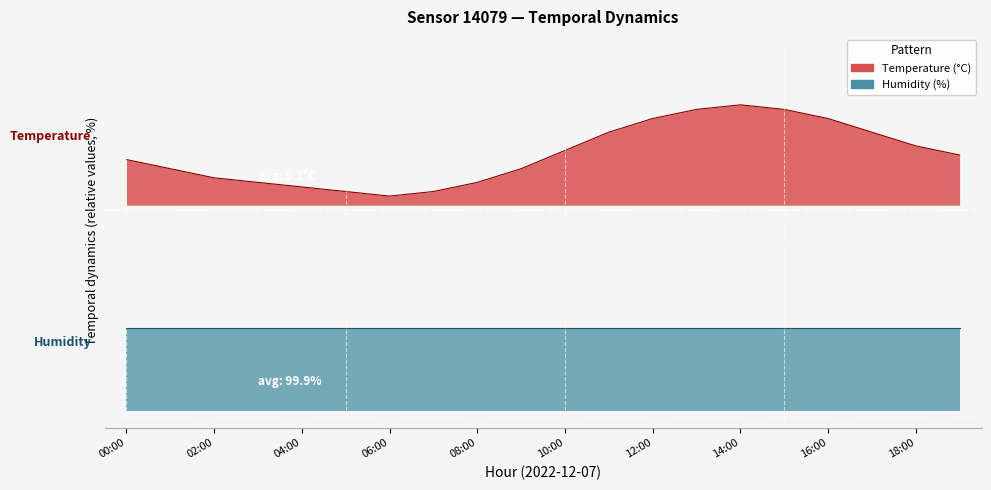

What is the difference between the maximum and minimum values?

5.3